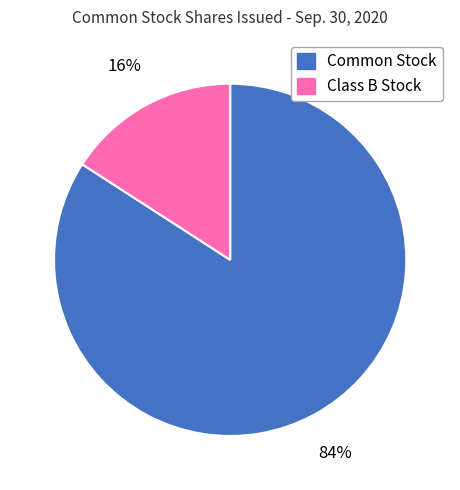

To the nearest percent, what is the difference between the largest and smallest slice percentages?

68%